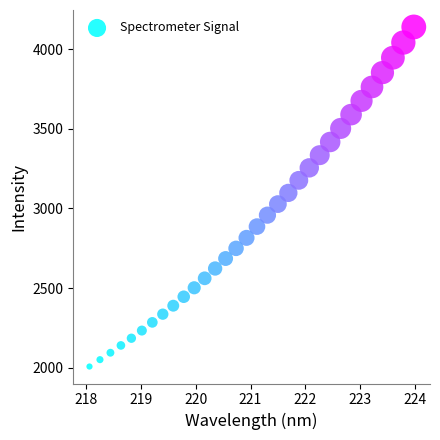

What is the range of Y values (max minus min)?

2130.6